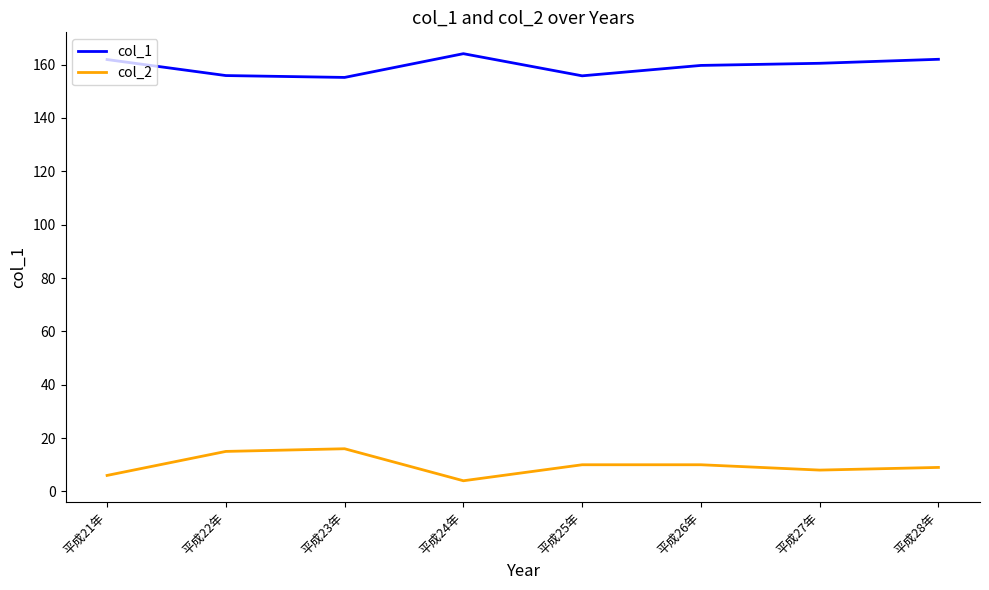

How many lines are shown in the chart?

2